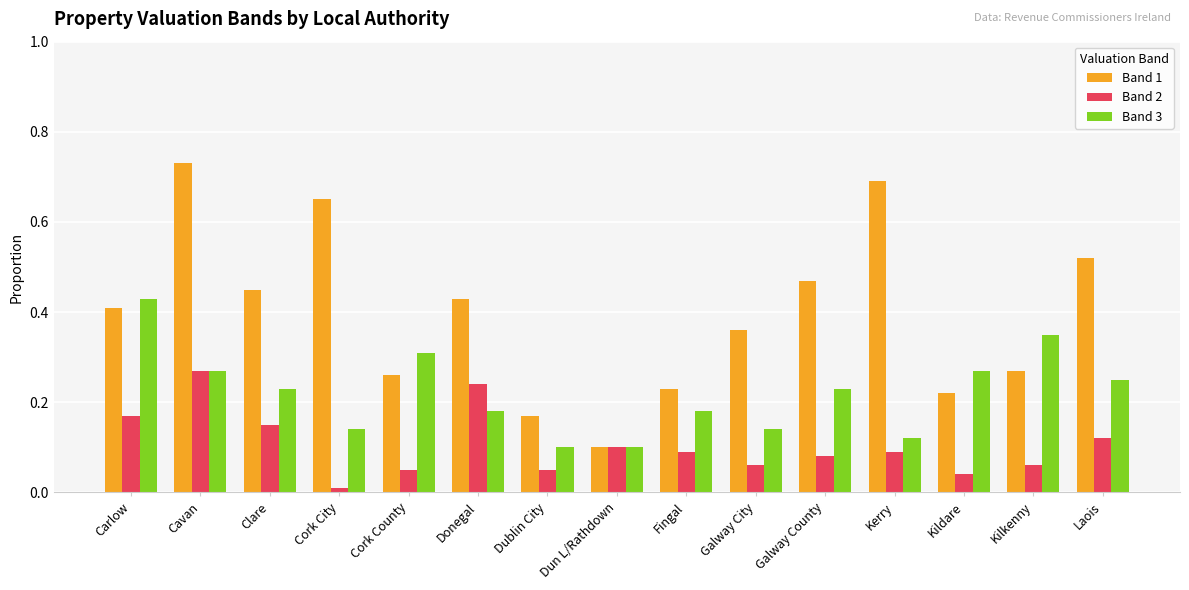

Which label corresponds to the smallest value in the chart?

Cork City